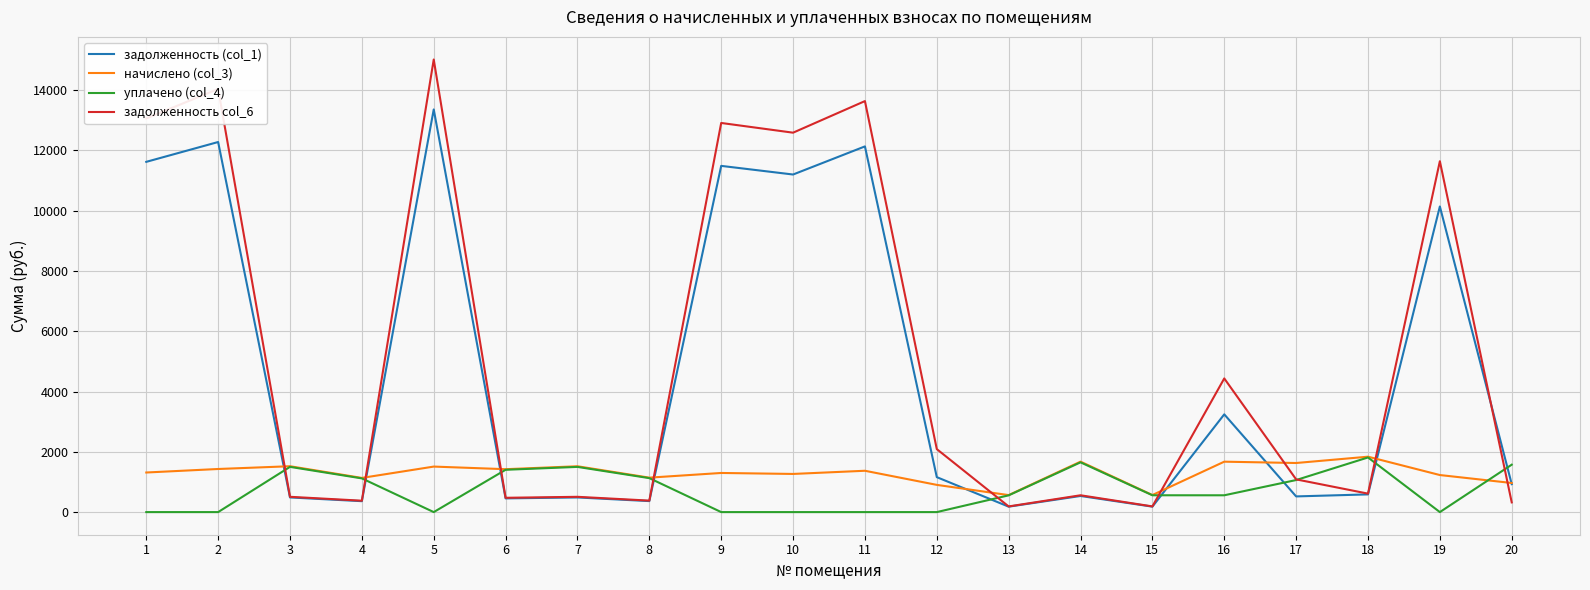

The value of начислено (col_3) at 7 is 2252.2. True or false?

False